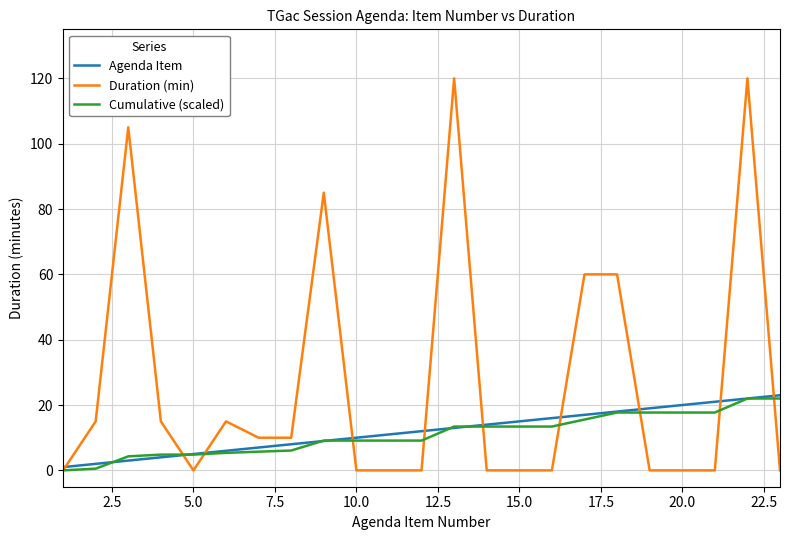

Which series has the widest spread of values?

Duration (min)